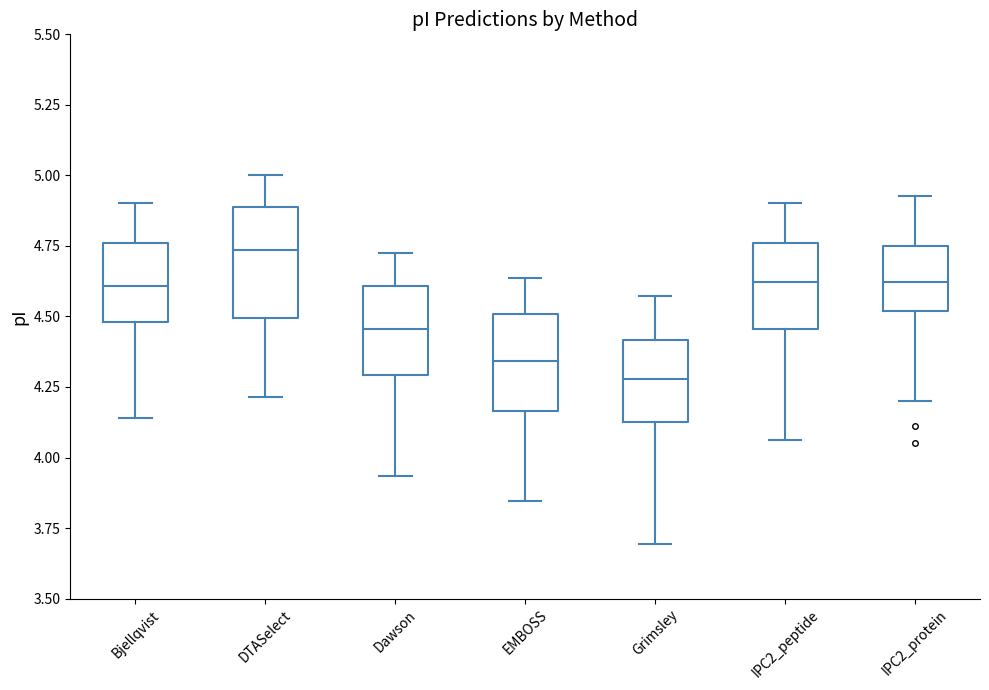

Where does the upper whisker of the box for Dawson end on the y-axis? The values are not printed on the chart, so give them approximately, as read against the axis.

4.70